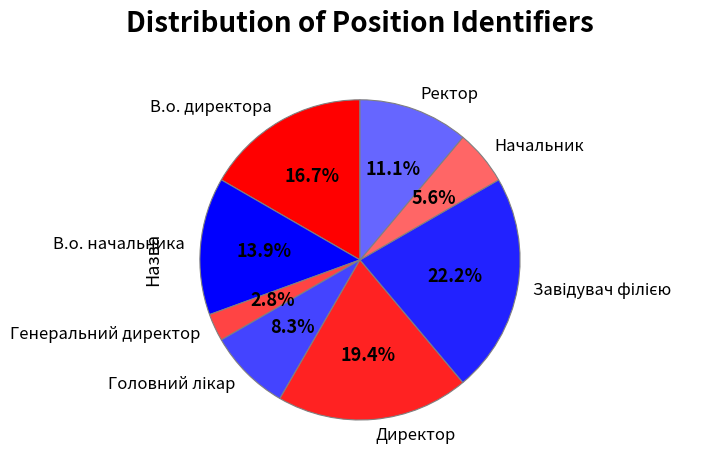

Count the number of slices in the pie.

8